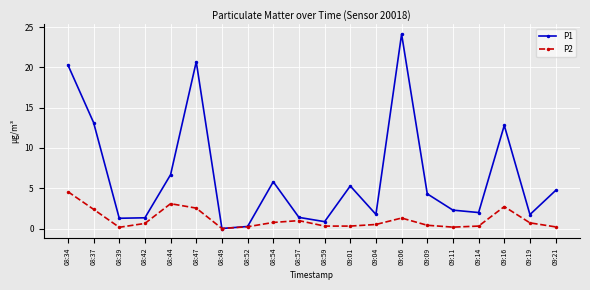

At which category does the chart reach its peak across all series?

09:06